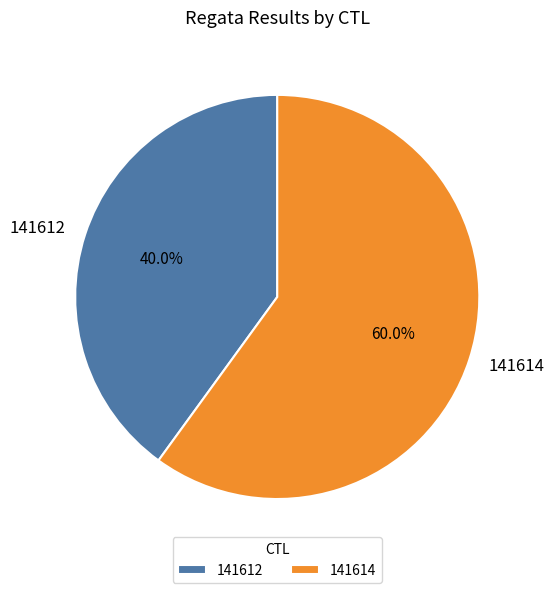

Which slice is the largest?

141614